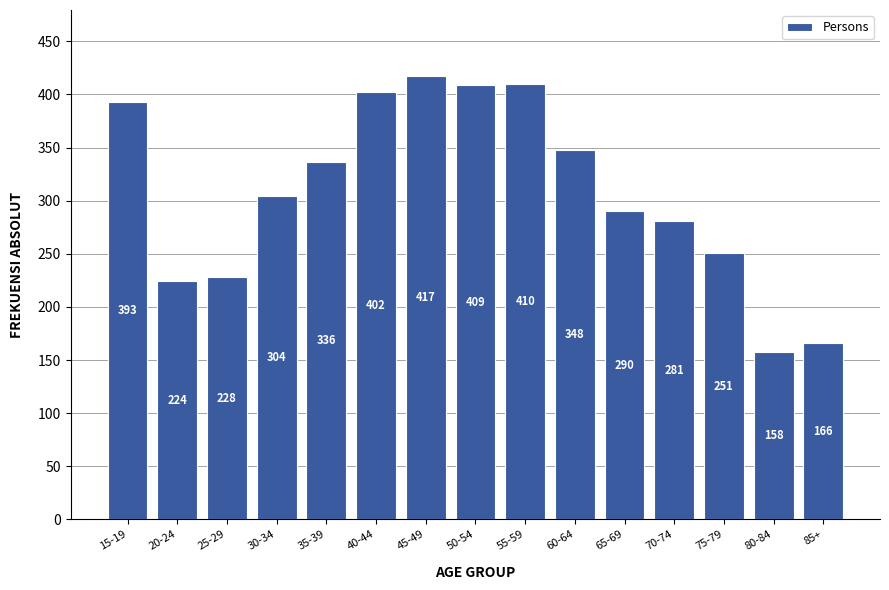

Reading left to right, list all the values displayed in this chart.

15-19=393	20-24=224	25-29=228	30-34=304	35-39=336	40-44=402	45-49=417	50-54=409	55-59=410	60-64=348	65-69=290	70-74=281	75-79=251	80-84=158	85+=166